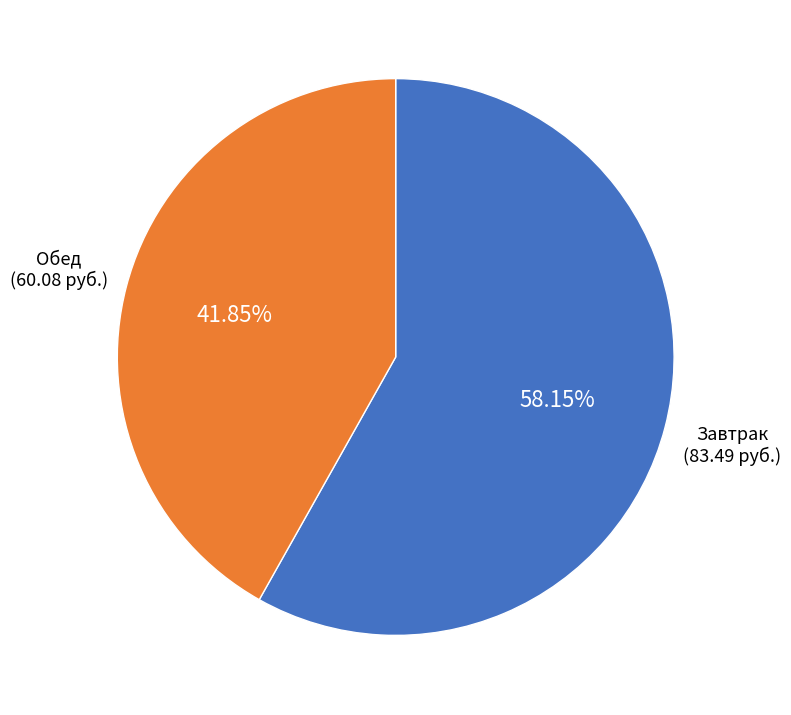

Is the sum of Обед and Завтрак greater than half?

Yes